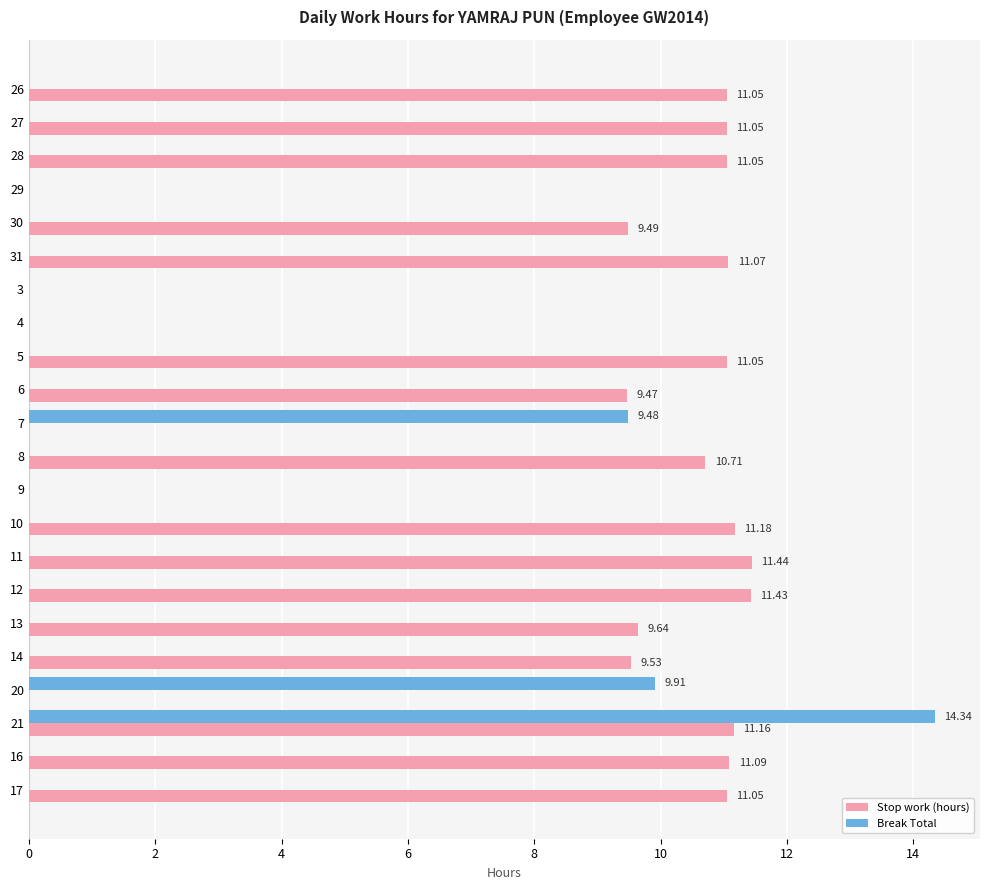

Between 30 and 16, which series saw the biggest shift?

Stop work (hours)